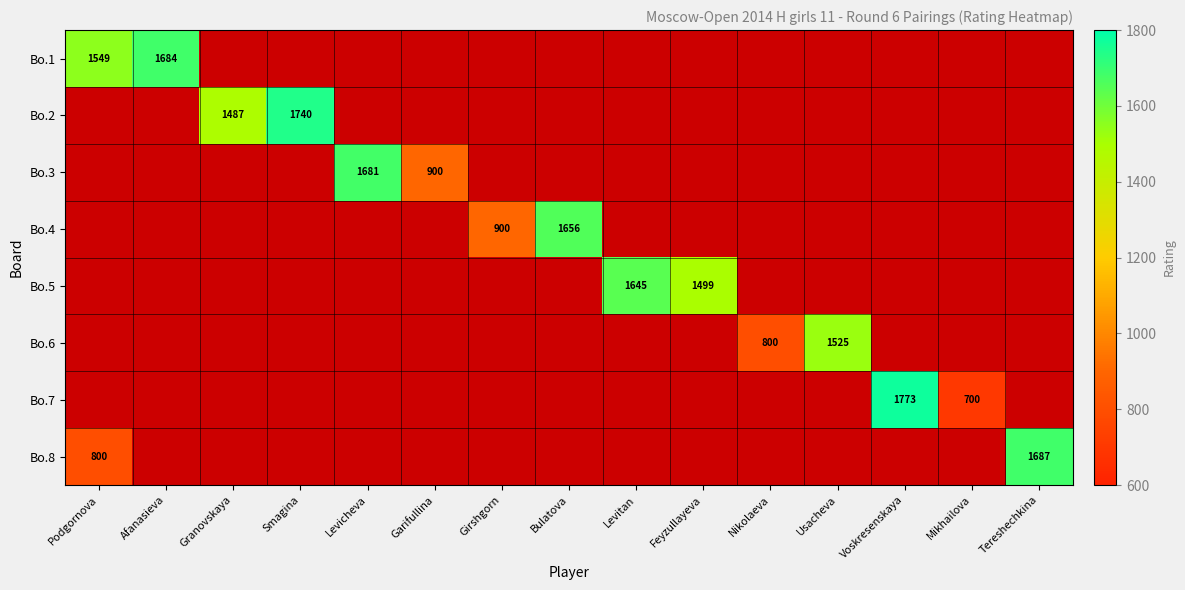

What is the difference between the Bo.2 values at Smagina and Granovskaya?

253